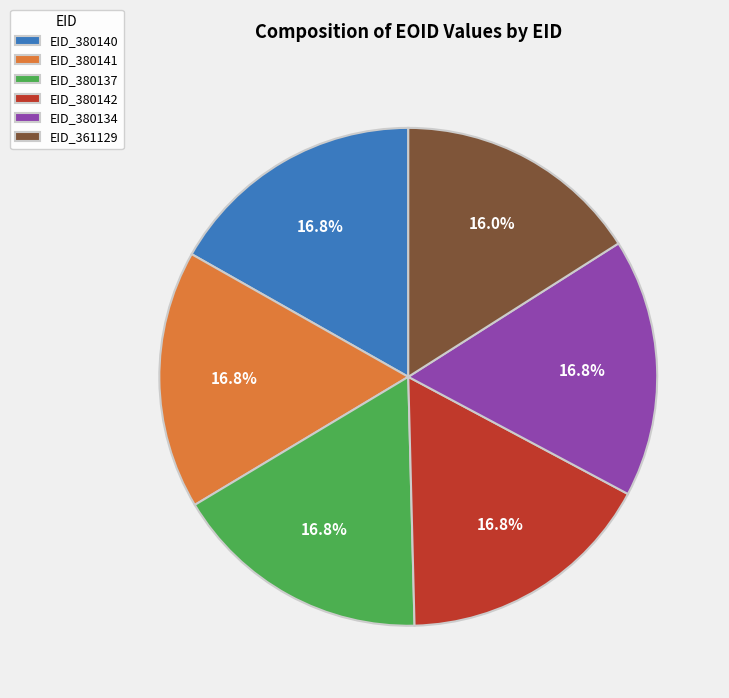

What is the smallest slice in the pie chart?

EID_361129